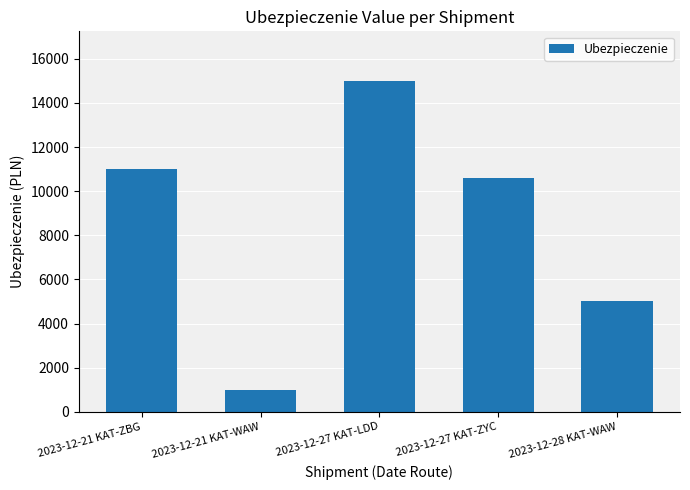

Where does the data first go above 10600?

2023-12-21 KAT-ZBG